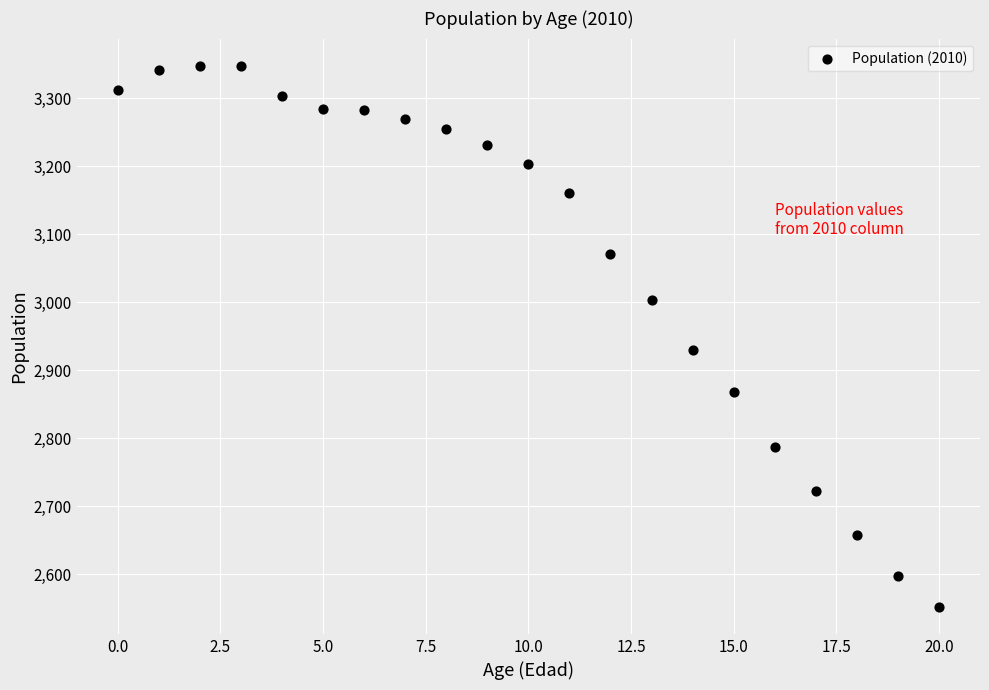

What Y value in the scatter plot is closest to 2949?

2930.2